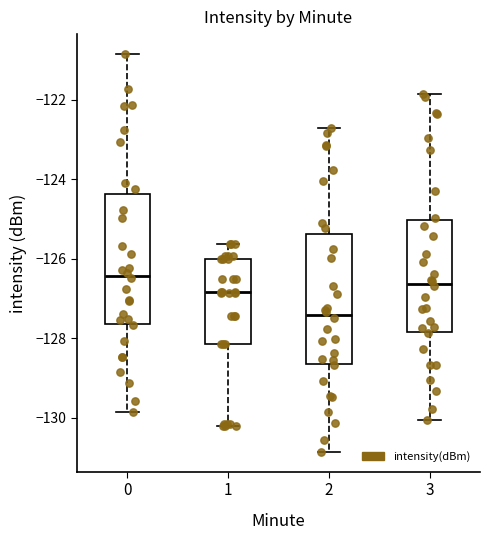

Where is the lower edge of the box at x = 3 on the y-axis? The values are not printed on the chart, so give them approximately, as read against the axis.

-127.8